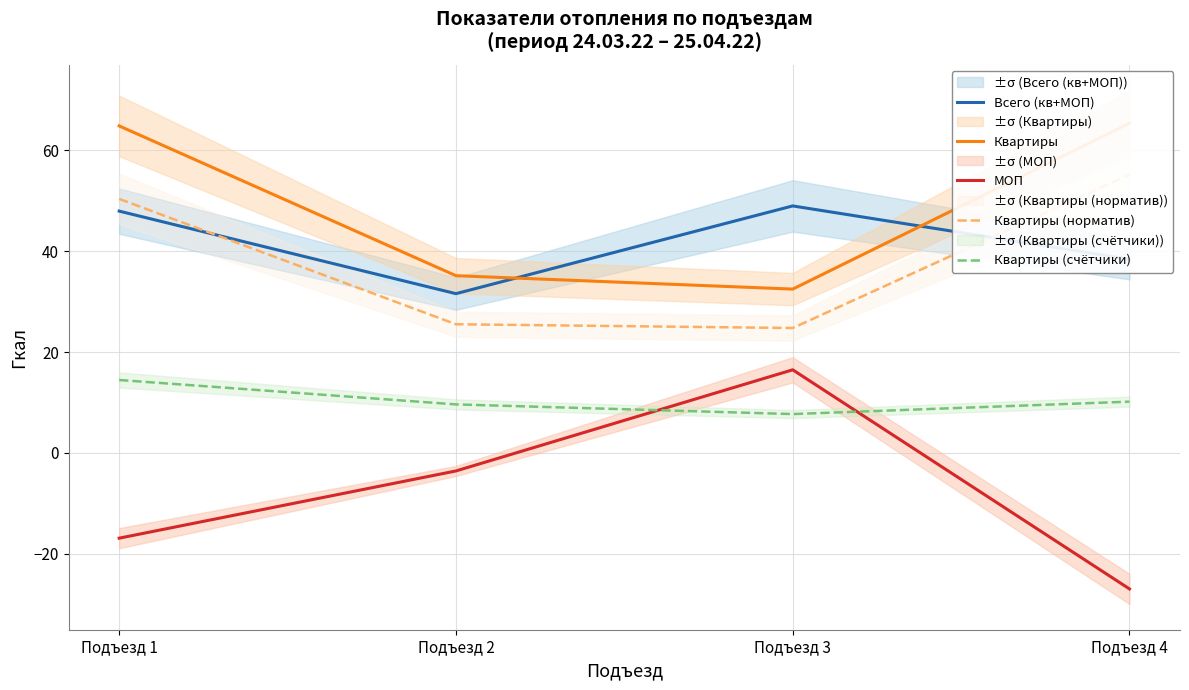

True or false: Всего (кв+МОП) and Квартиры (счётчики) cross at least once.

False